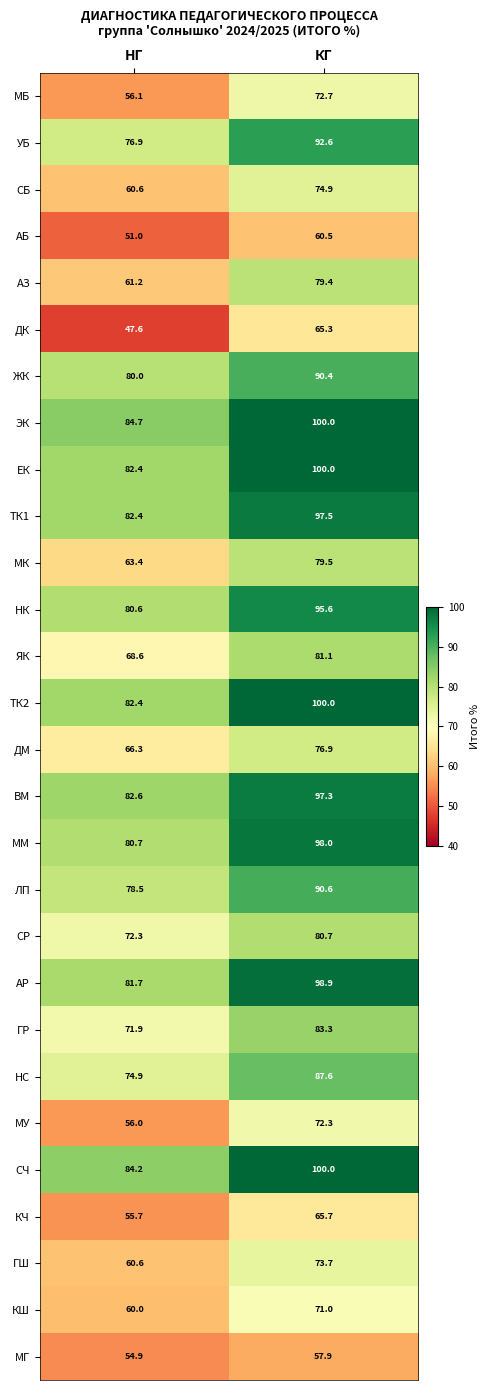

List the labels in order of ТК1 value, smallest first.

НГ, КГ